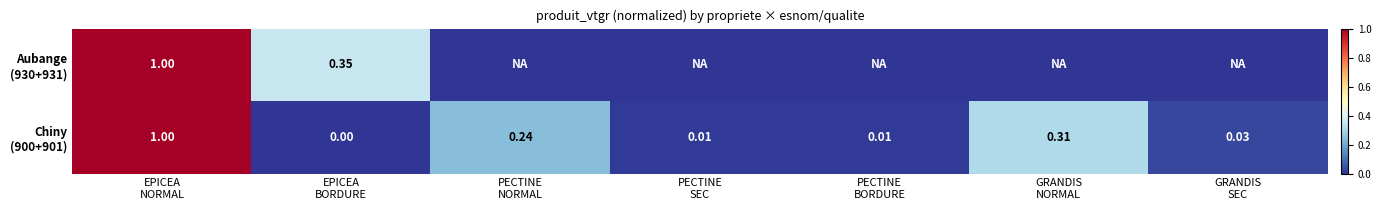

What is the difference between the second highest and second lowest values in the Chiny (900+901) series?

0.3